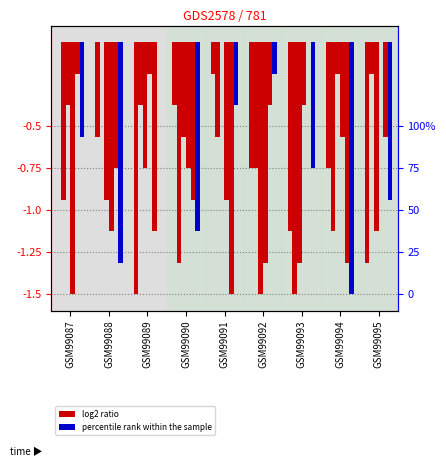

At GSM99094, list the series in order from smallest to largest.

col_5, col_3, col_2, col_8, col_6, col_4